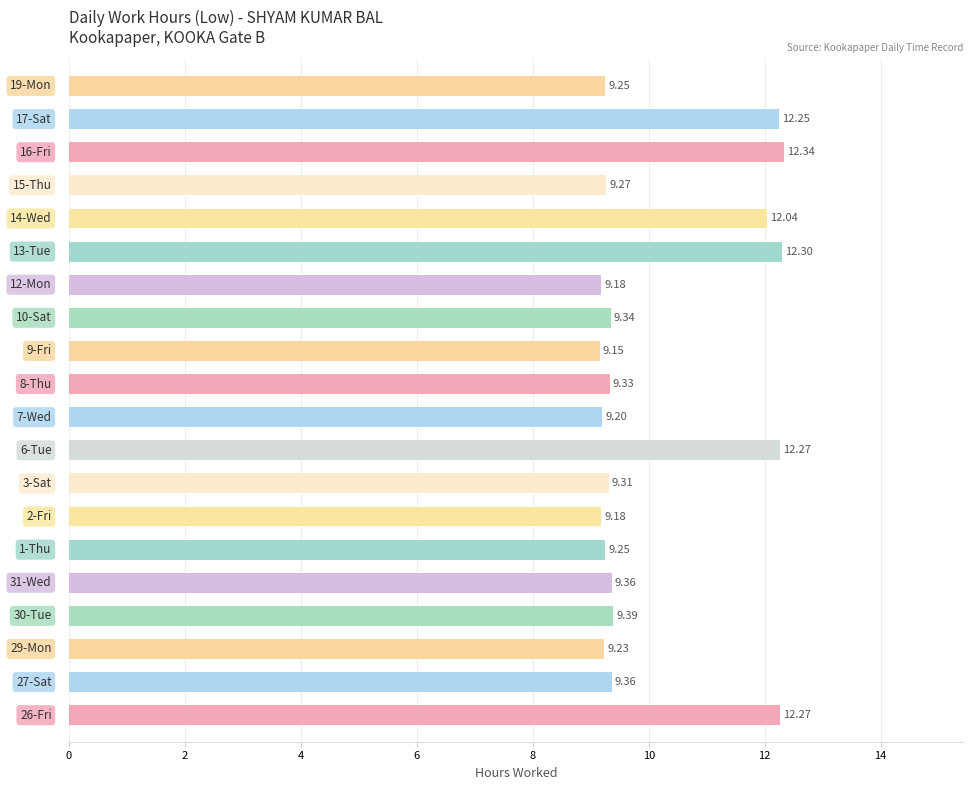

What is the average value?

10.2